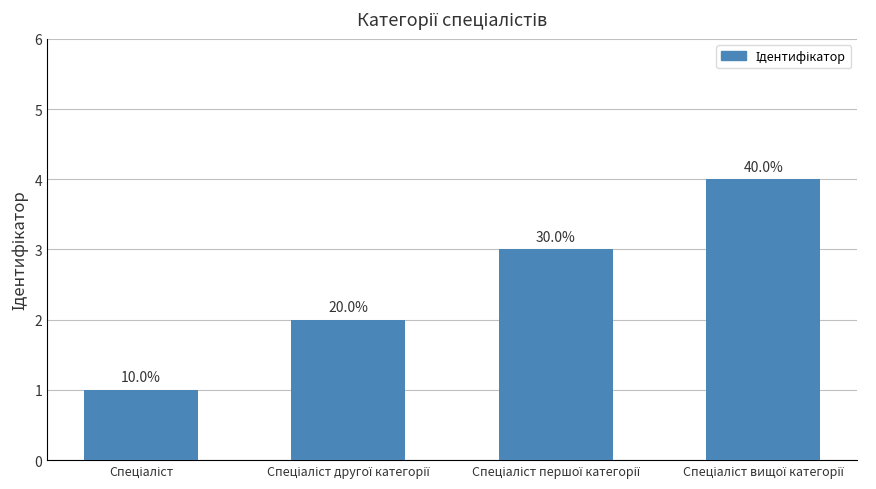

How many values are below 3?

2